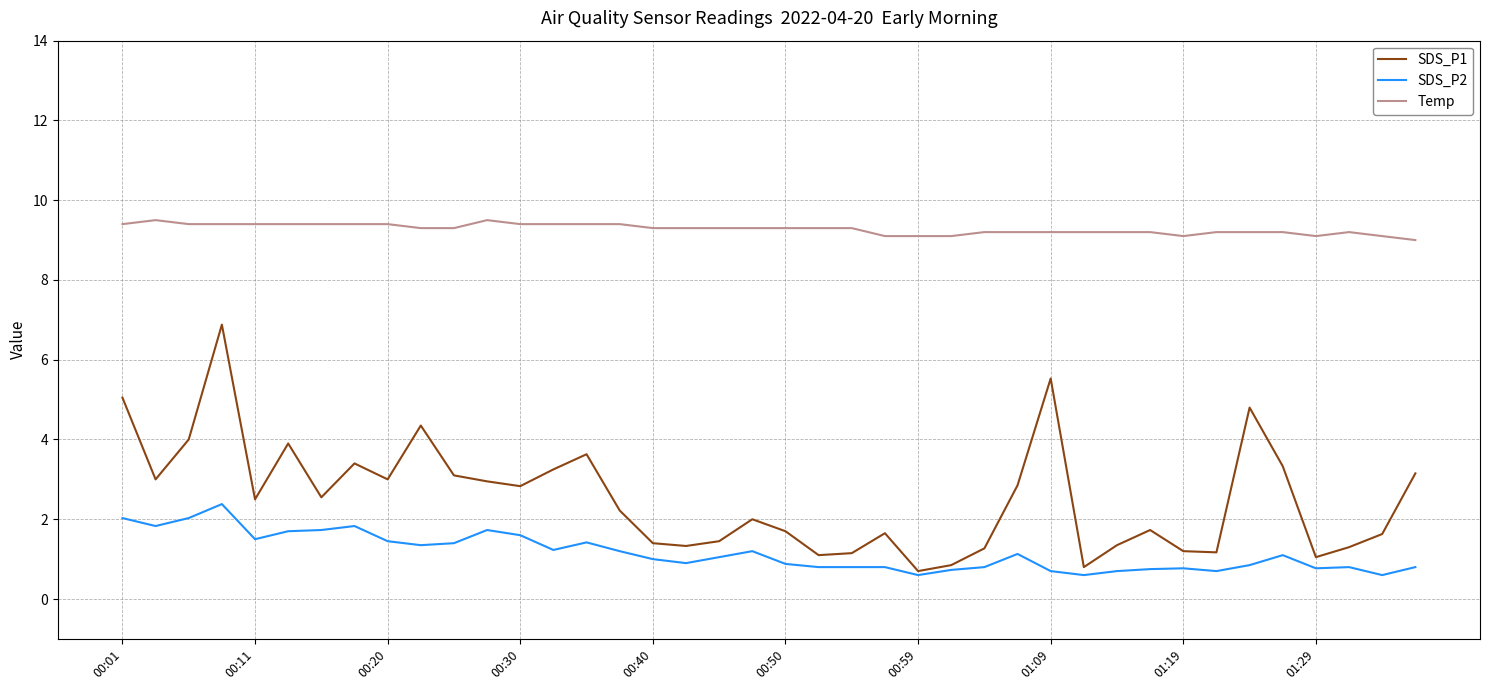

What is the highest value of the Temp series?

9.5